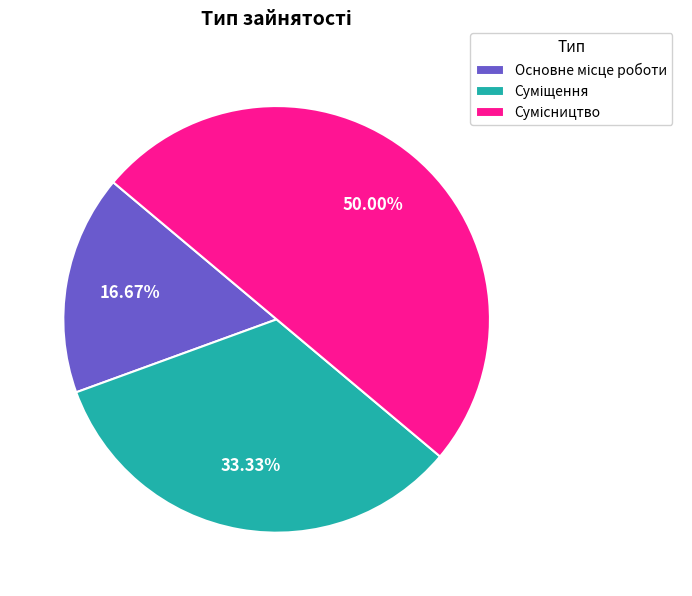

How many segments does this pie chart have?

3